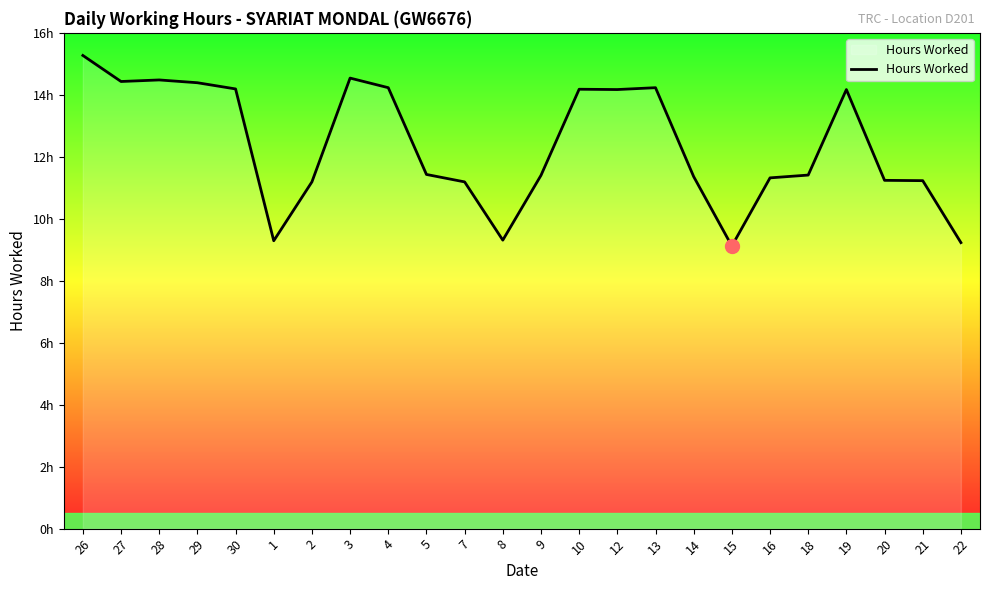

Rank the categories by value from lowest to highest.

15, 22, 1, 8, 2, 7, 21, 20, 16, 14, 9, 18, 5, 12, 19, 10, 30, 4, 13, 29, 27, 28, 3, 26